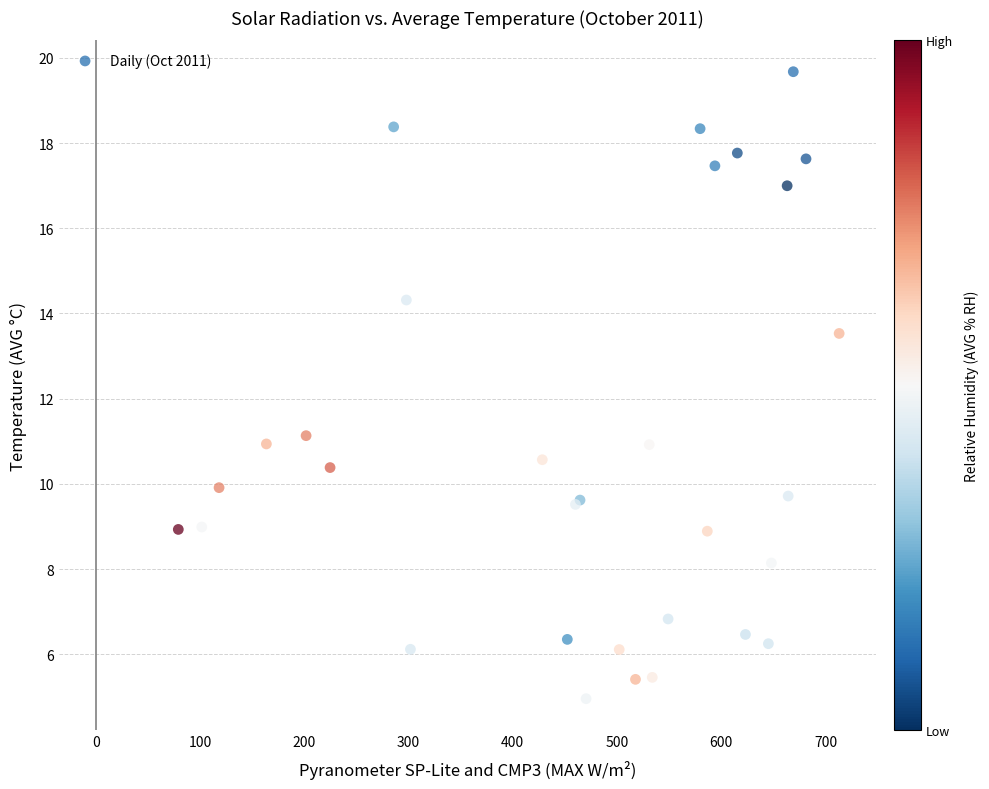

What Y value in the scatter plot is closest to 12?

11.1